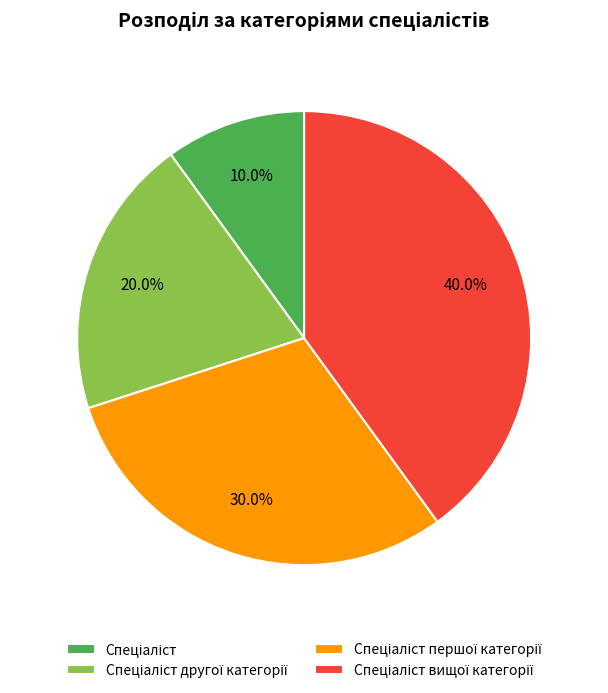

Does any single category account for the majority?

No